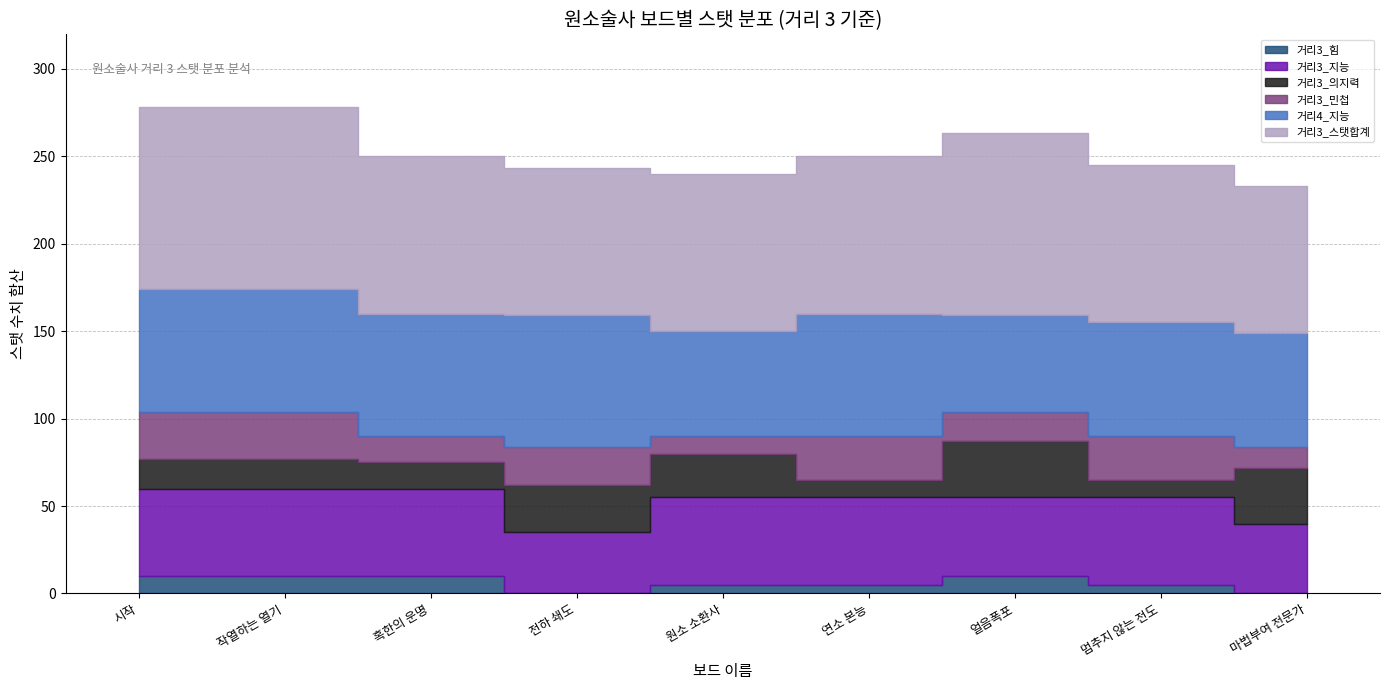

In 거리3_힘, how many points are higher than both neighbors (excluding endpoints)?

1